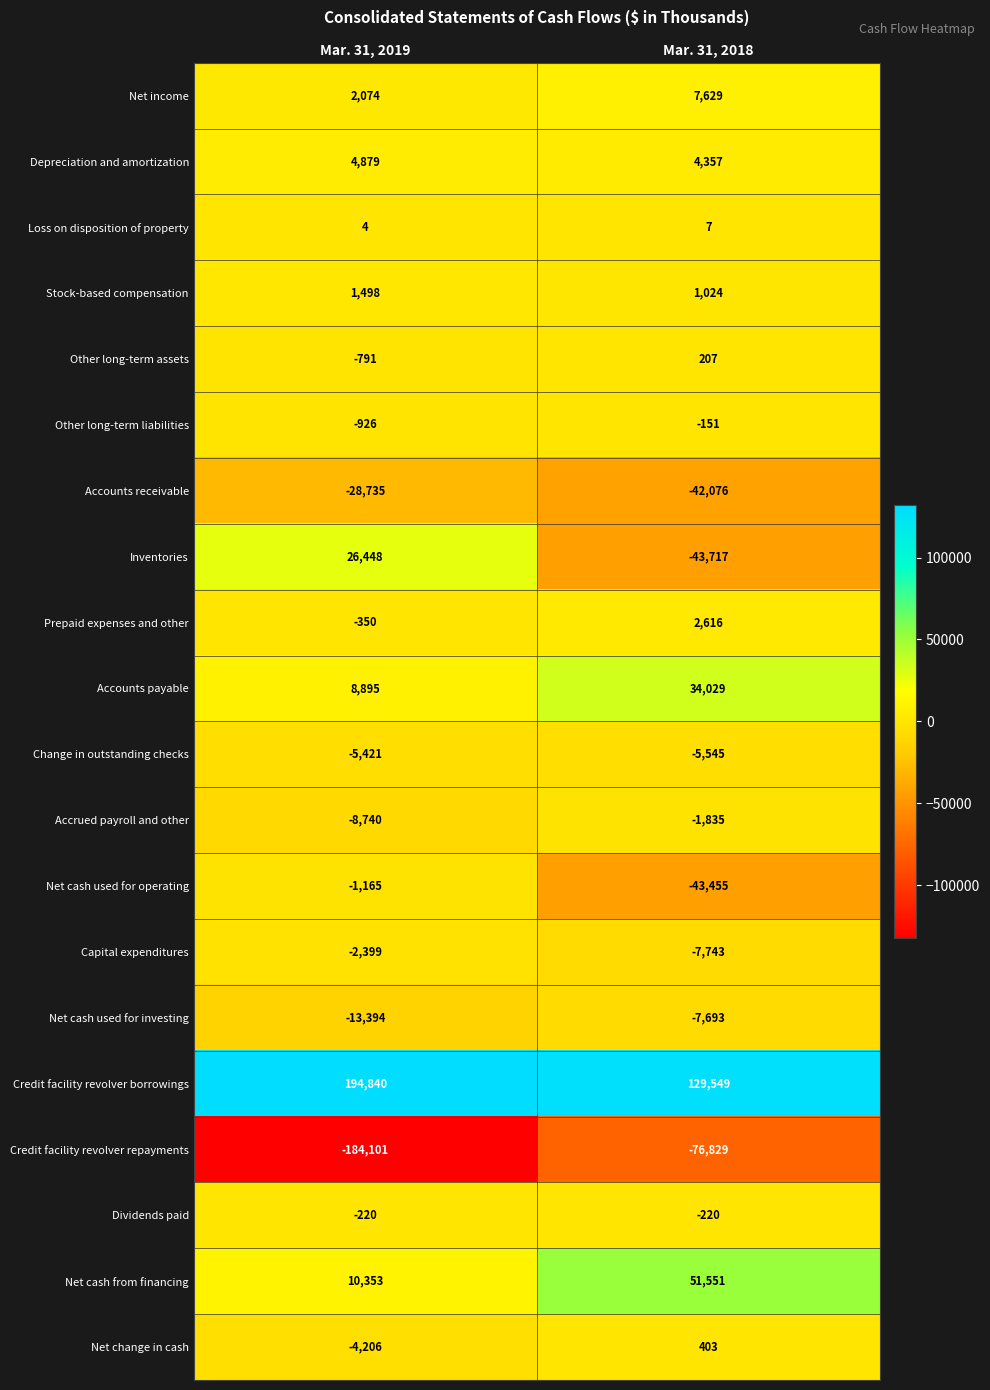

At Mar. 31, 2019, list the series in order from smallest to largest.

Credit facility revolver repayments, Accounts receivable, Net cash used for investing, Accrued payroll and other, Change in outstanding checks, Net change in cash, Capital expenditures, Net cash used for operating, Other long-term liabilities, Other long-term assets, Prepaid expenses and other, Dividends paid, Loss on disposition of property, Stock-based compensation, Net income, Depreciation and amortization, Accounts payable, Net cash from financing, Inventories, Credit facility revolver borrowings